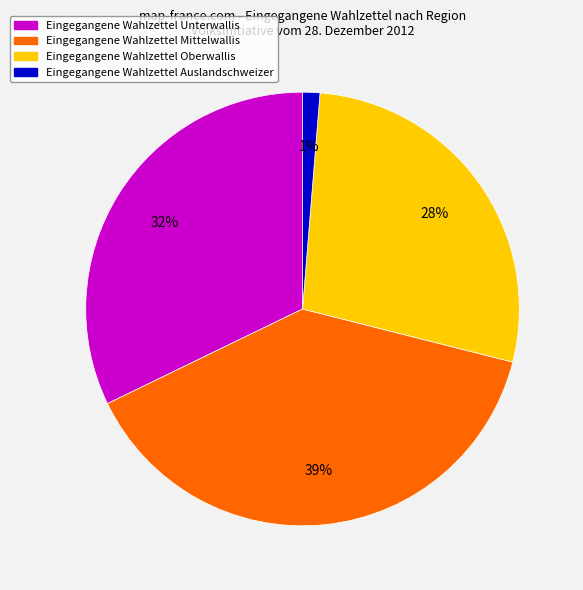

Count the number of slices in the pie.

4